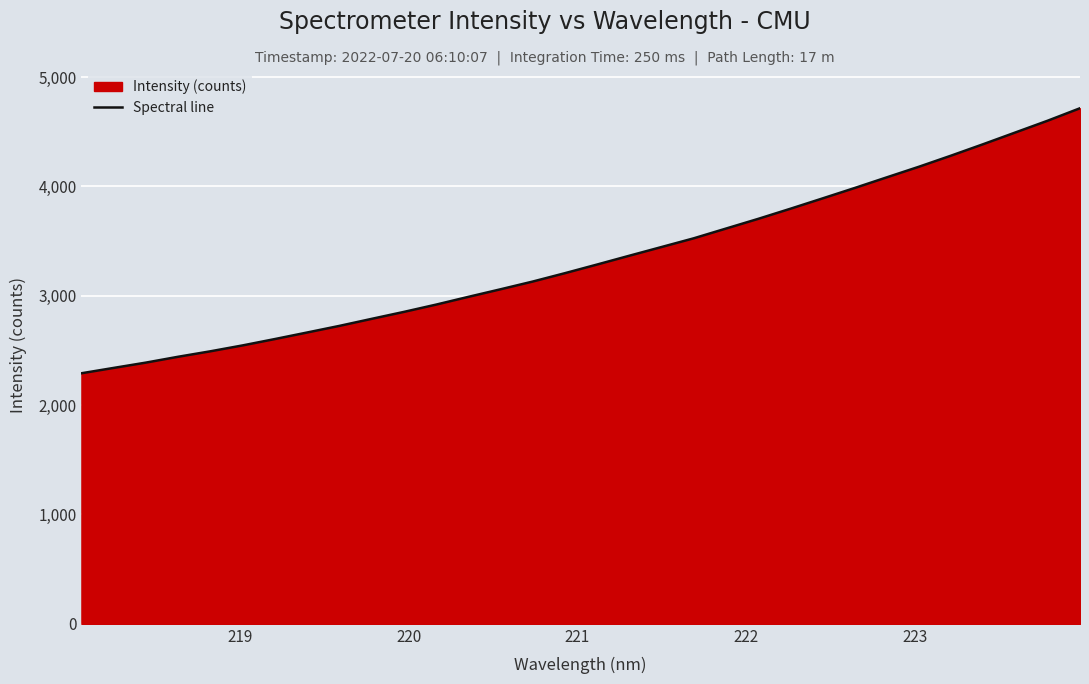

What is the maximum value shown in the chart?

4714.9